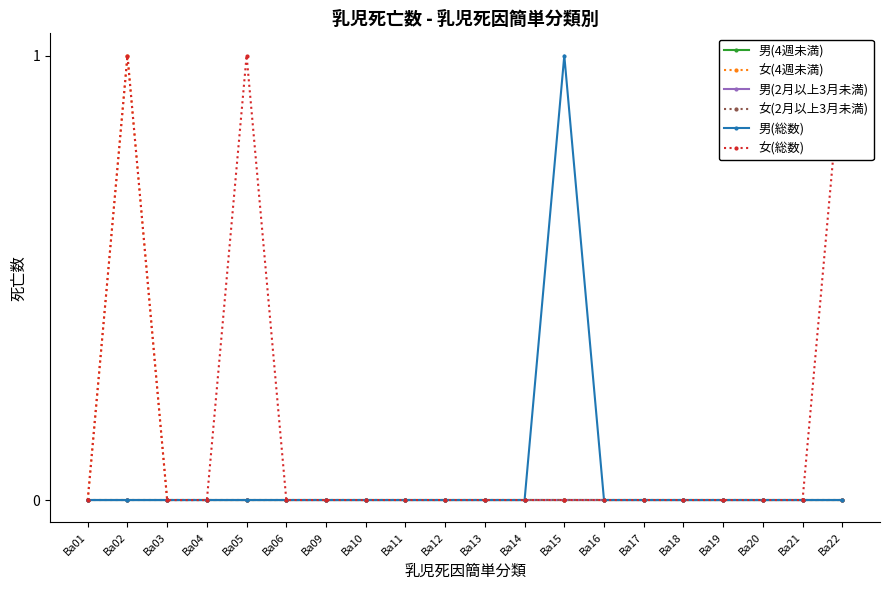

The value of 男(総数) at Ba04 is 0. True or false?

True